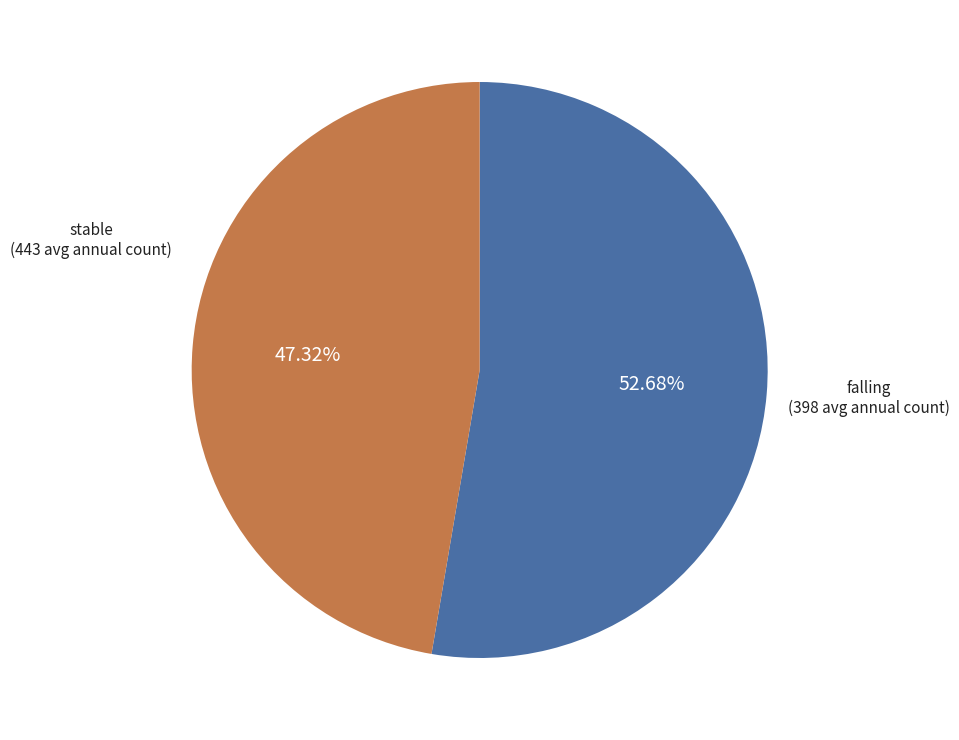

Does any single category account for the majority?

Yes